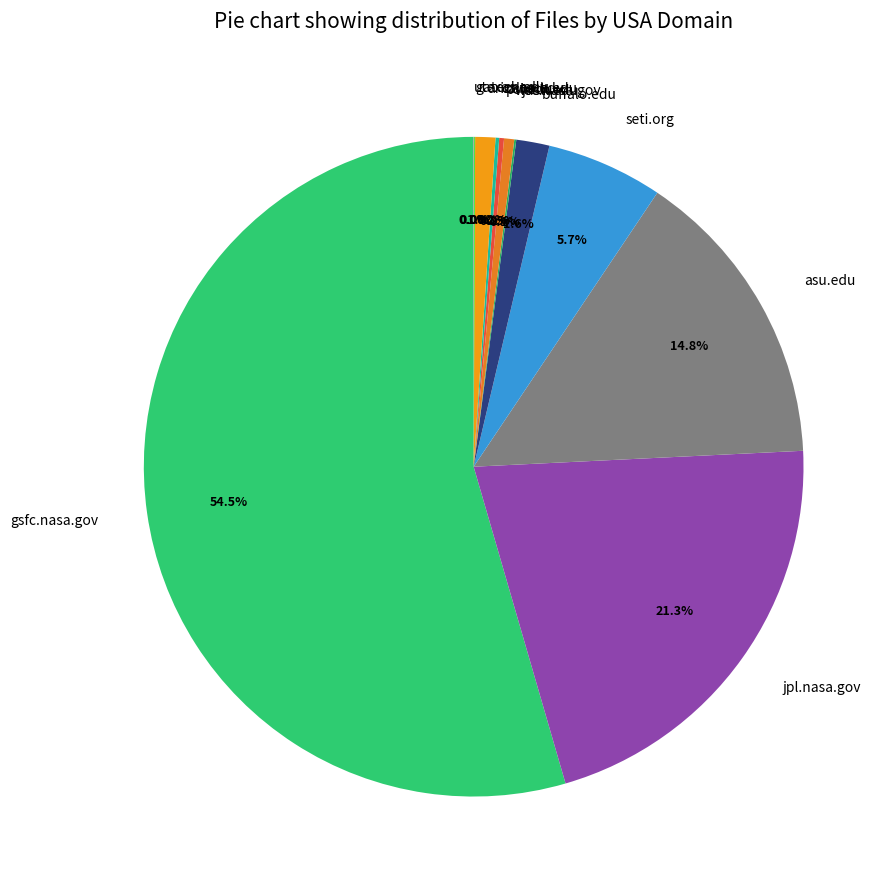

To the nearest percent, what portion does arizona.edu represent?

1%